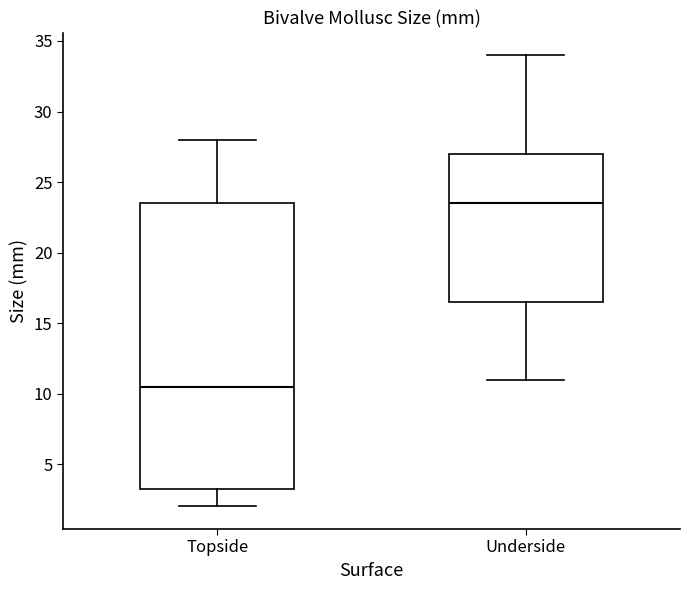

Comparing the boxes themselves (not the whiskers), which one is the tallest?

Topside